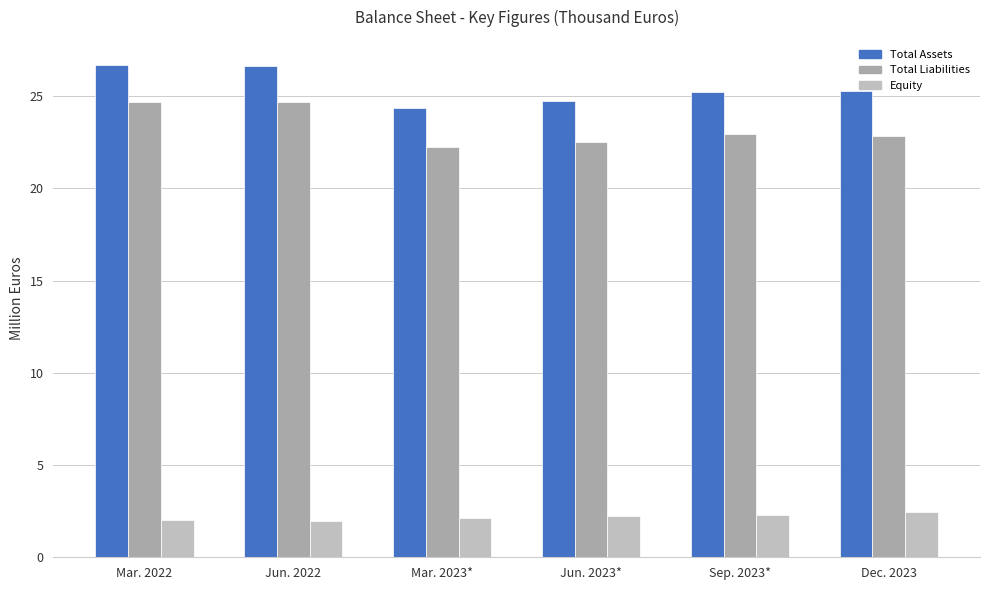

Rank the series by their maximum value, from highest to lowest.

Total Assets, Total Liabilities, Equity